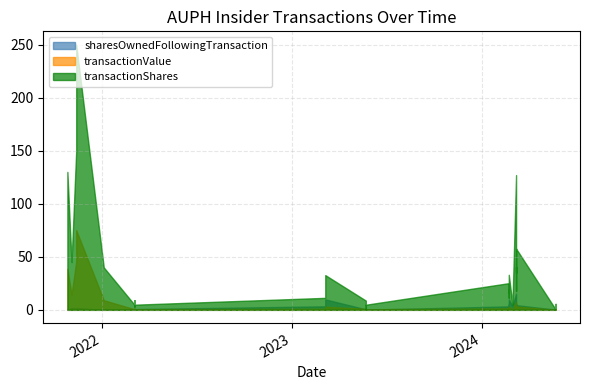

What is the difference between the maximum and second lowest values in the transactionValue series?

7505315